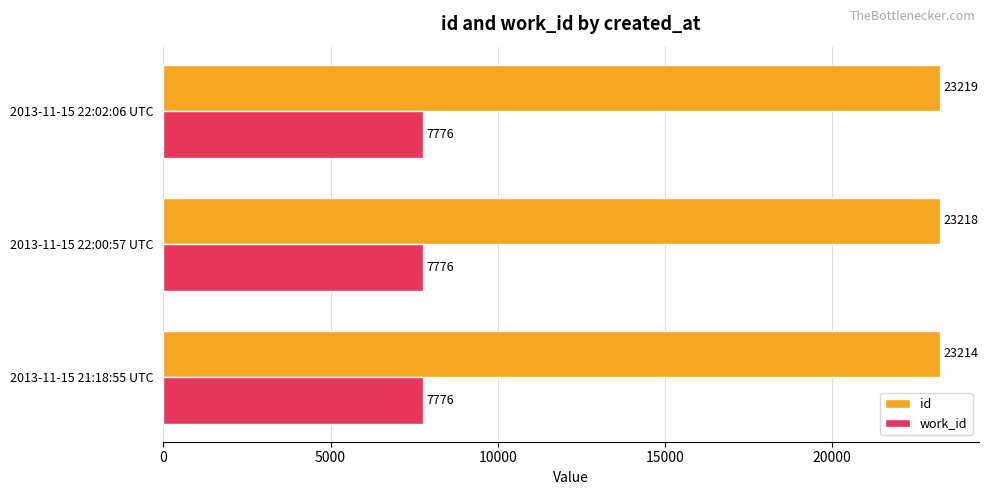

Is it true that id equals 23214 at 2013-11-15 21:18:55 UTC?

True